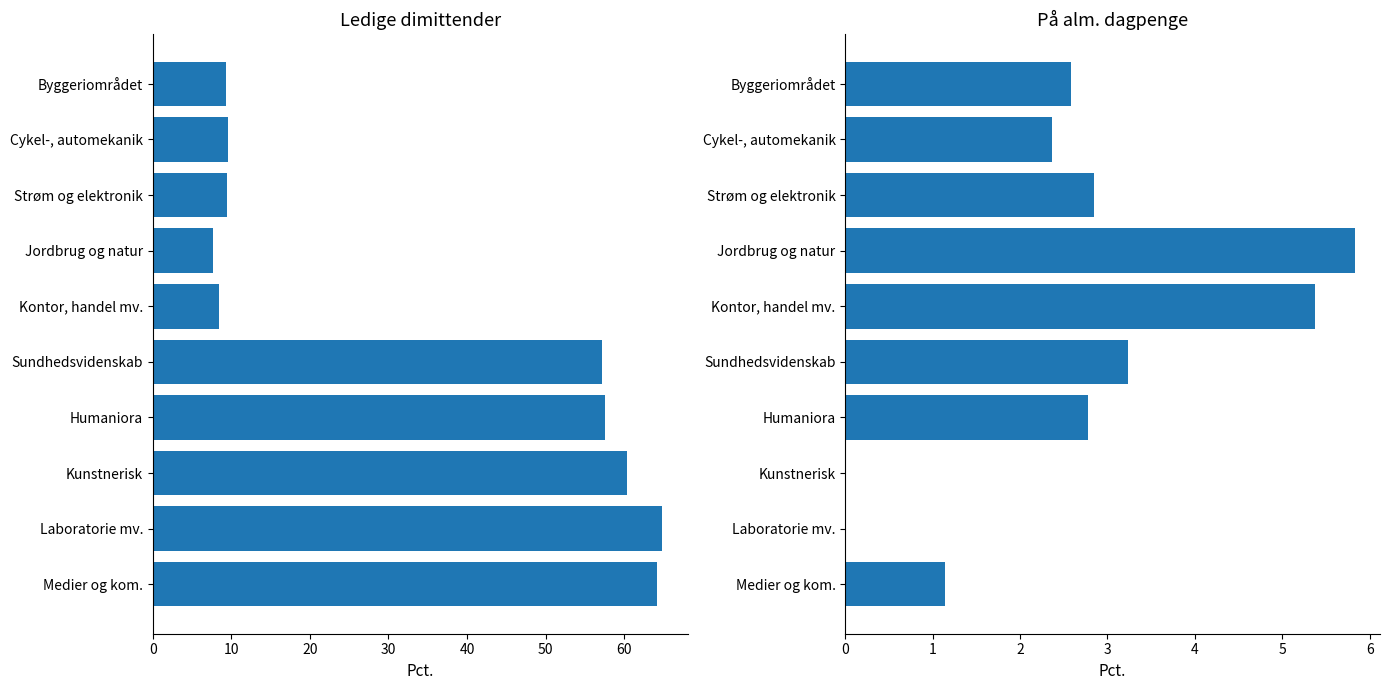

Which series has the largest total across all categories?

Ledige dimittender